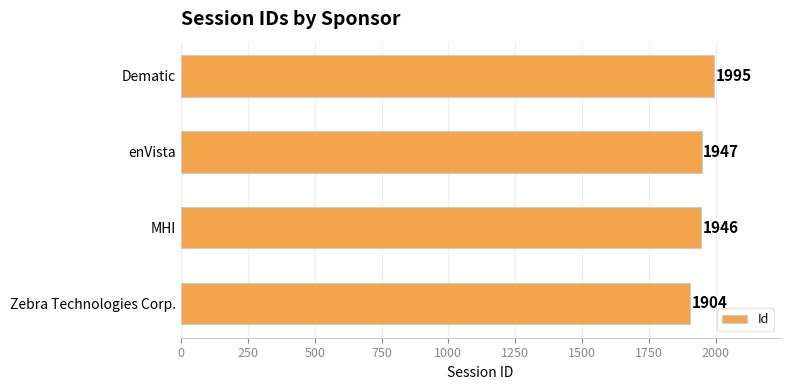

Reading top to bottom, extract all data points from this chart.

1995	1947	1946	1904